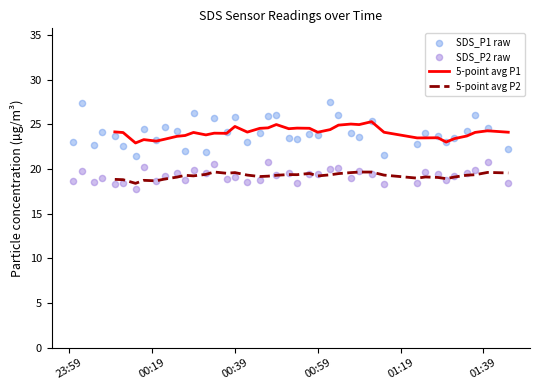

What is the total value across all series at 00:39?

89.3